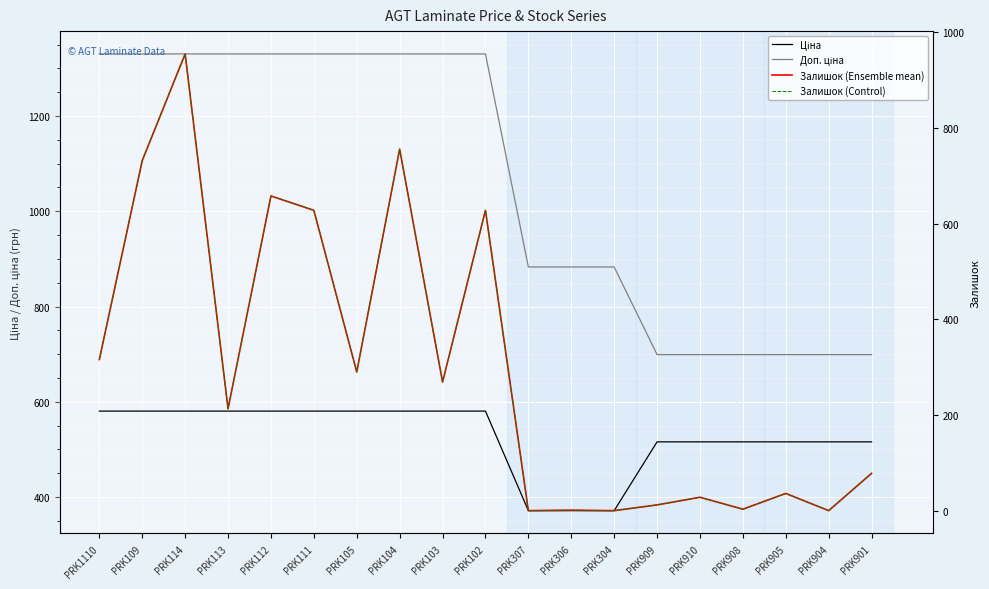

How many series are shown in this chart?

4